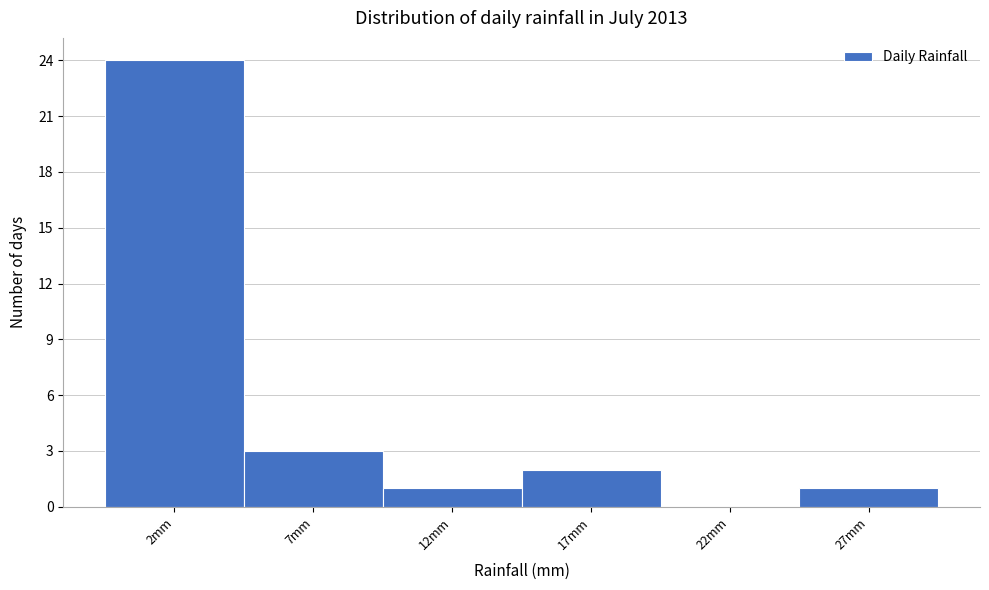

Reading left to right, transcribe this chart: for each bar, give the range it covers on the x-axis and its height. The values are not printed on the chart, so give them approximately, as read against the axis.

-0.5 to 4.5: 24
4.5 to 9.5: 3
9.5 to 14.5: 1
14.5 to 19.5: 2
19.5 to 24.5: 0
24.5 to 29.5: 1